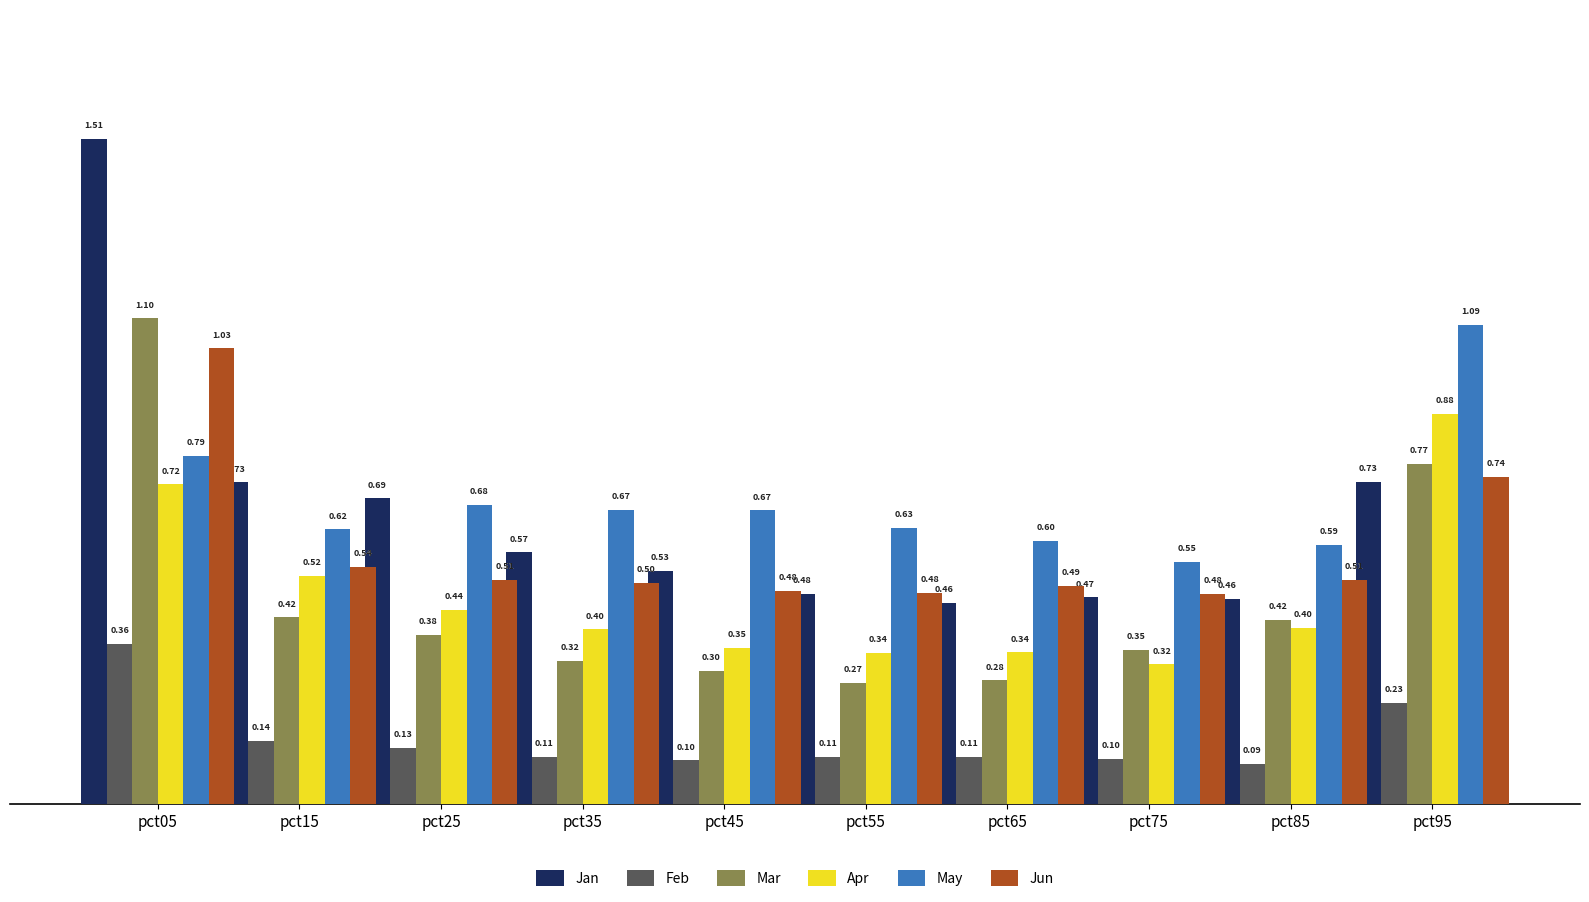

Which series has the largest range (max minus min)?

Jan